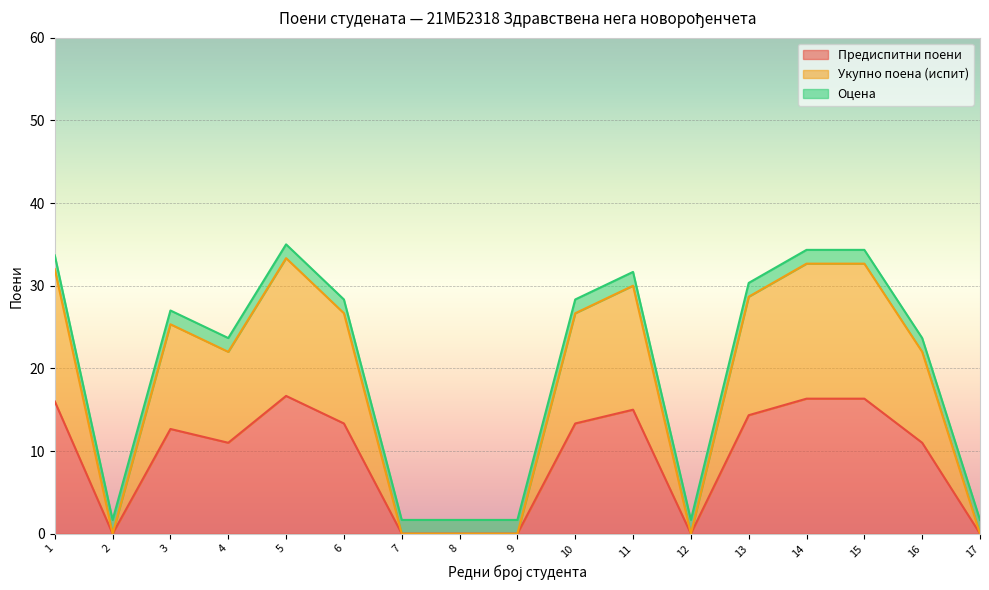

What is the value of the Укупно поена (испит) point at the 15th from the left?

32.7